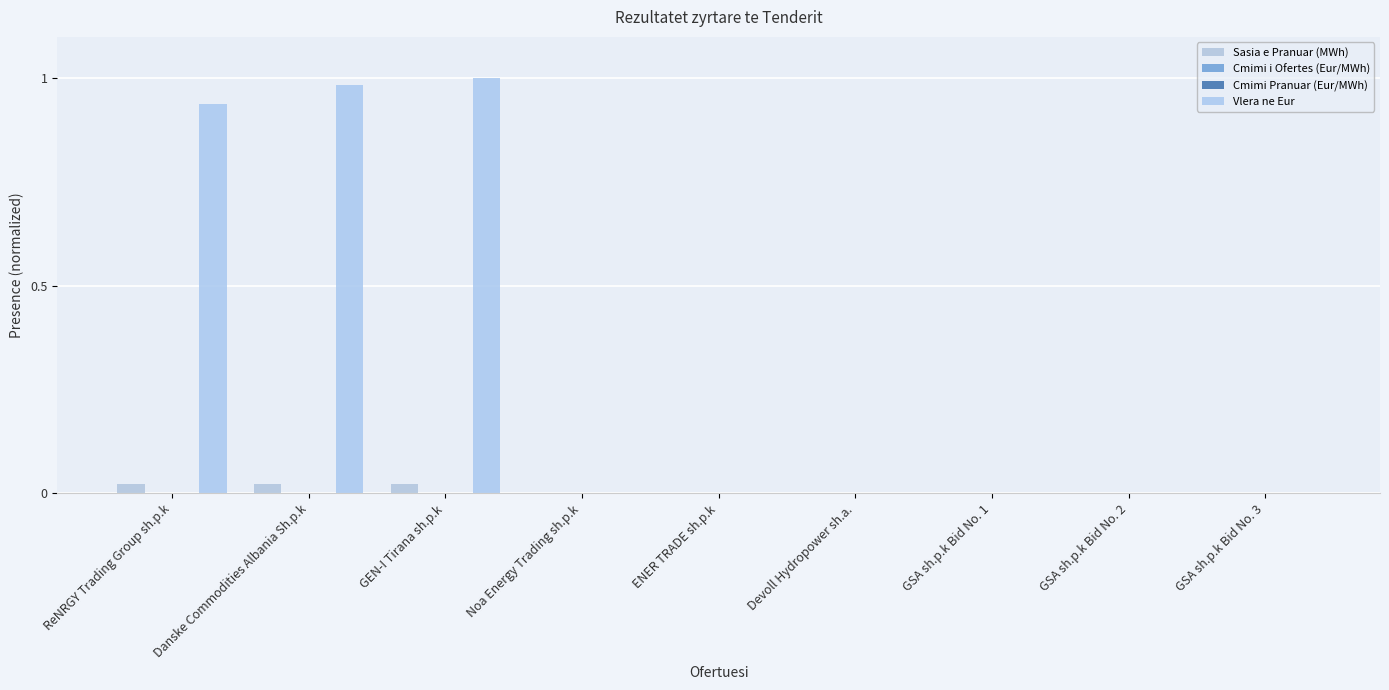

Which has a higher value, GSA sh.p.k Bid No. 1 or GEN-I Tirana sh.p.k?

GEN-I Tirana sh.p.k